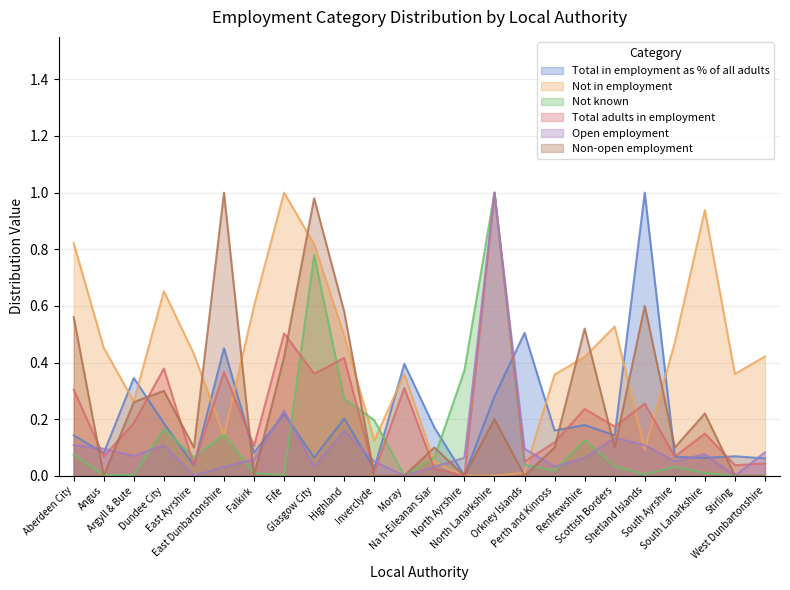

What is the approximate value of Not known at Renfrewshire?

0.1